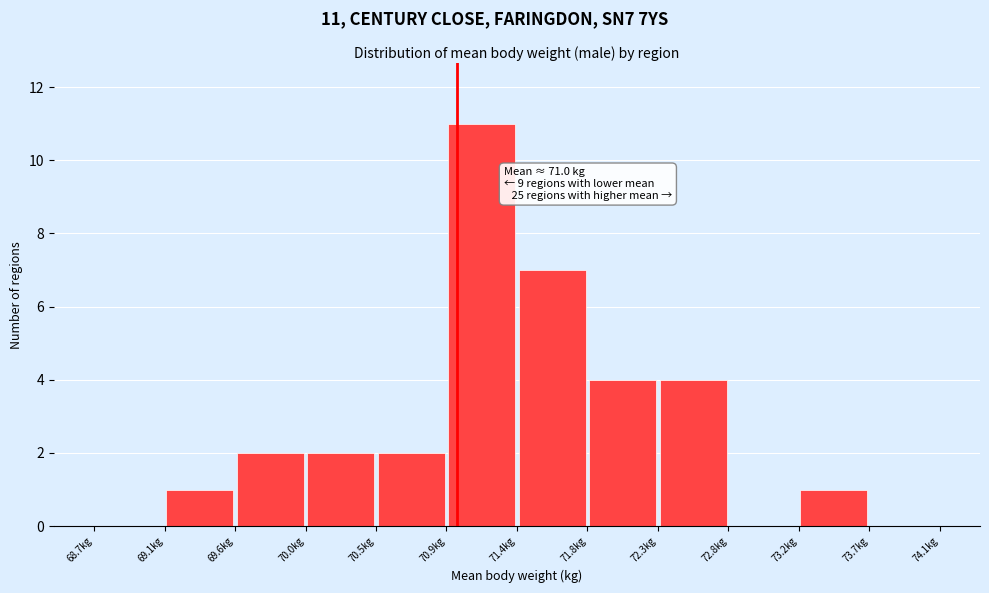

Which range on the x-axis has the tallest bar?

70.95 to 71.40